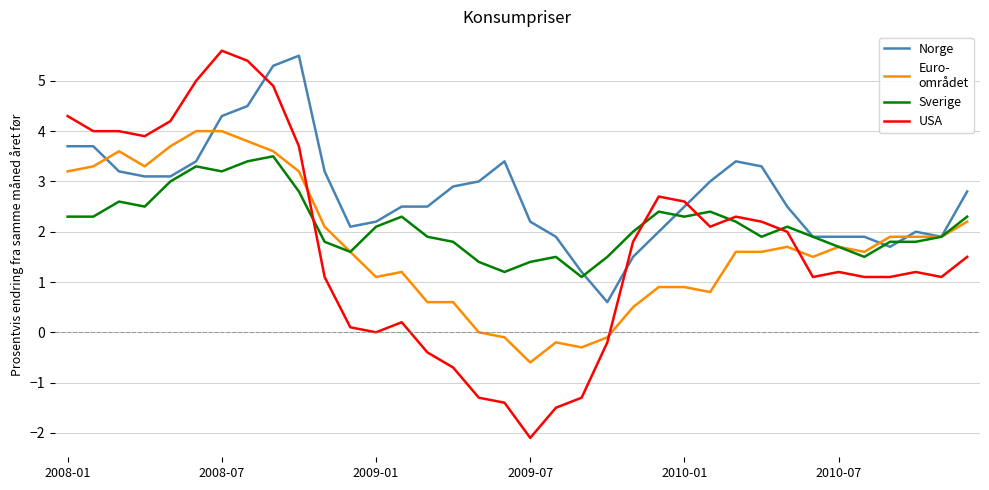

What is the minimum value shown in the chart?

-2.1